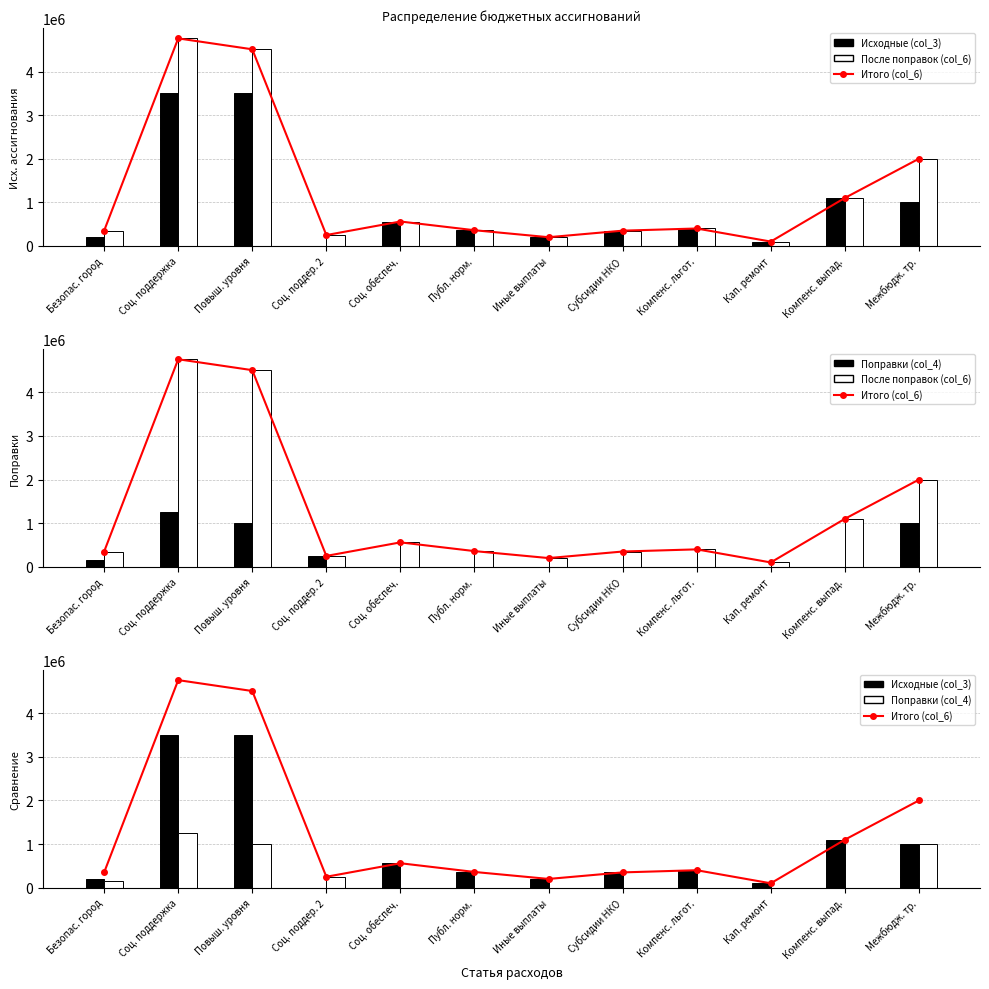

How many groups of bars are there?

12